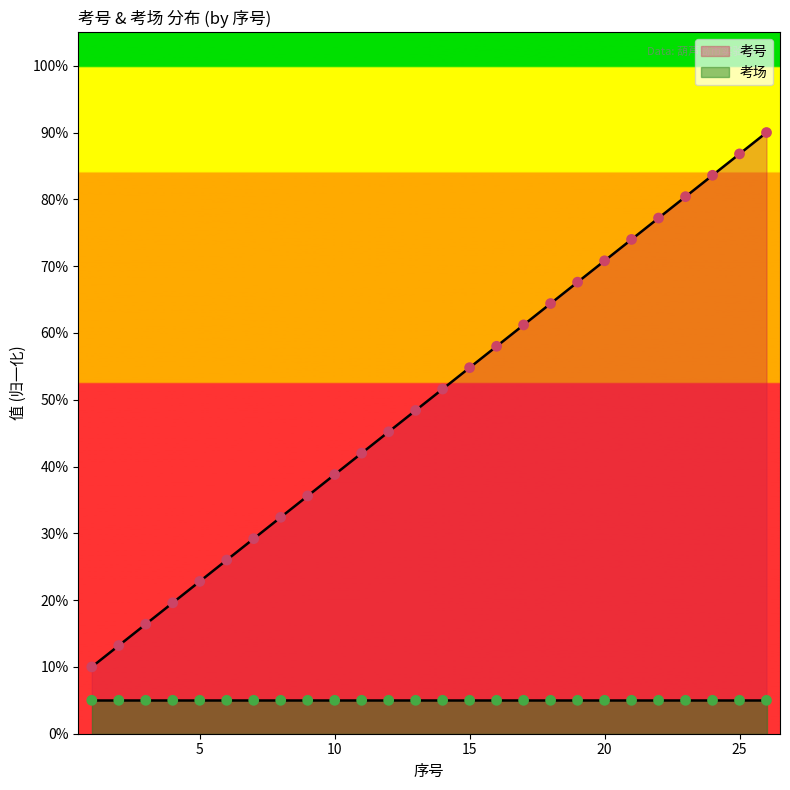

What is the change in value from 9 to 24?

+48.0